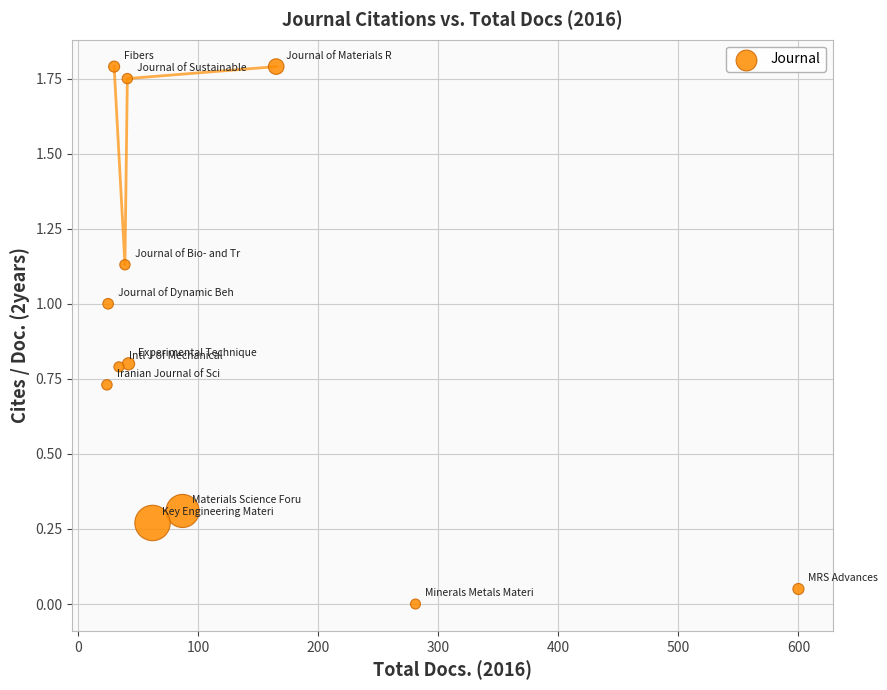

What is the range of X values (max minus min)?

576.0